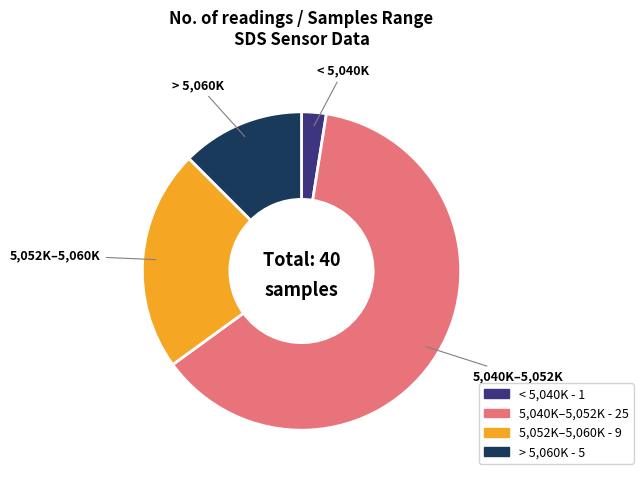

Is there a majority slice in this chart?

Yes